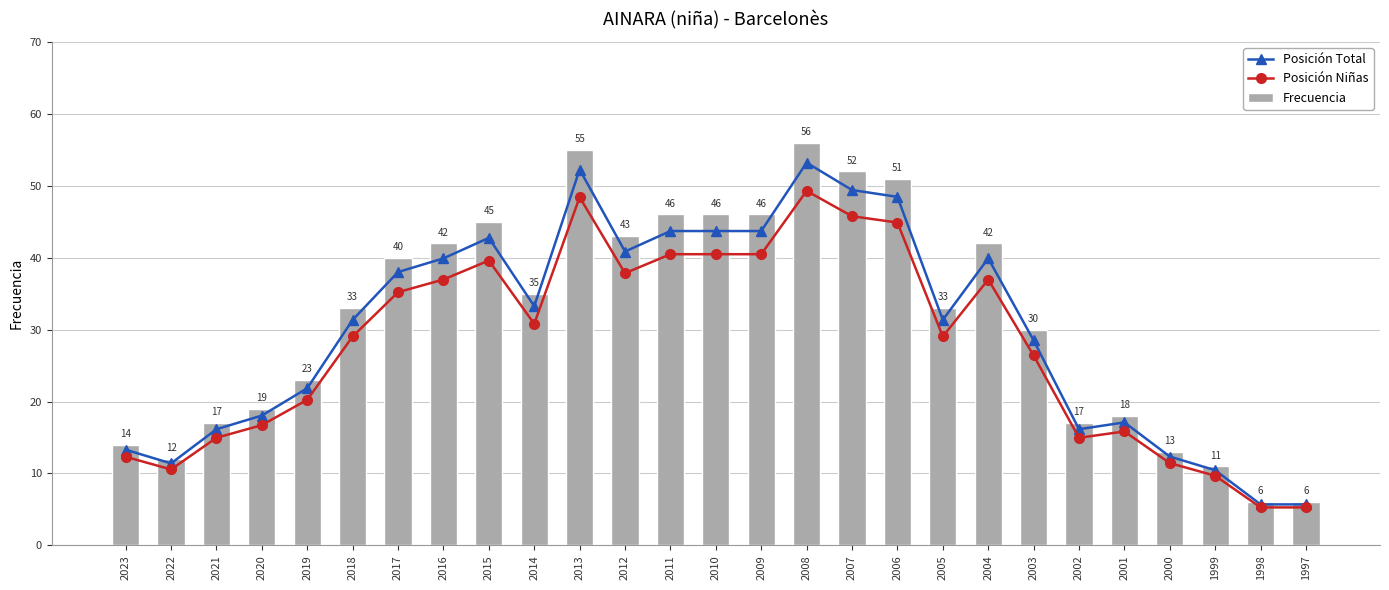

Which series has the largest total across all categories?

Frecuencia